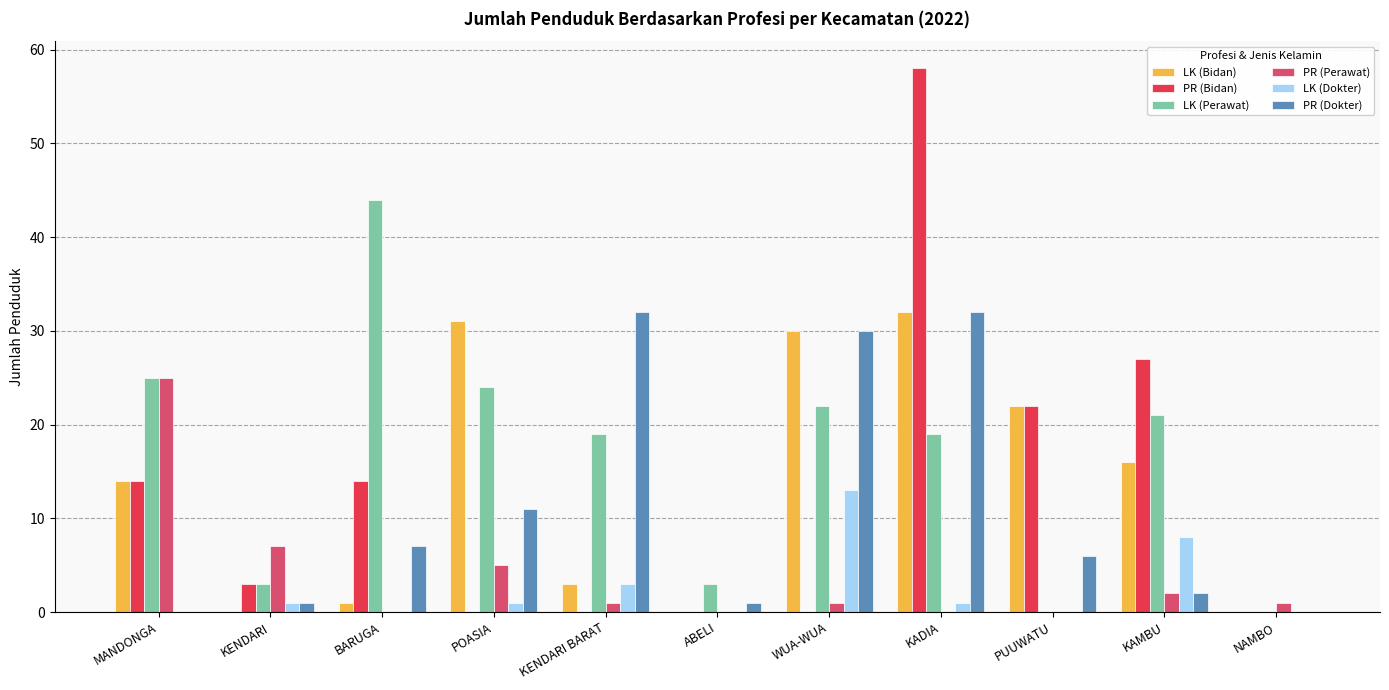

What is the sum of the PR (Dokter) values at ABELI and KADIA?

33